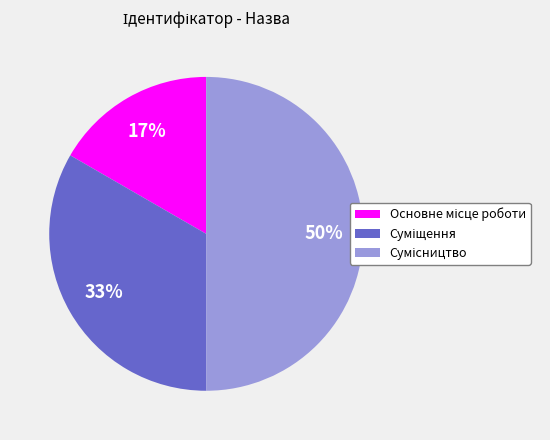

To the nearest percent, what is the average slice percentage?

33%